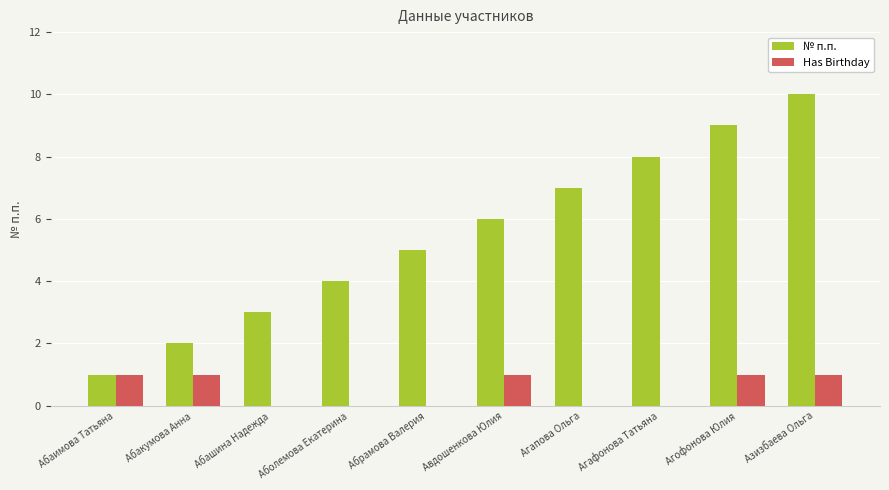

What is the spread (max minus min) of values at Абрамова Валерия?

5